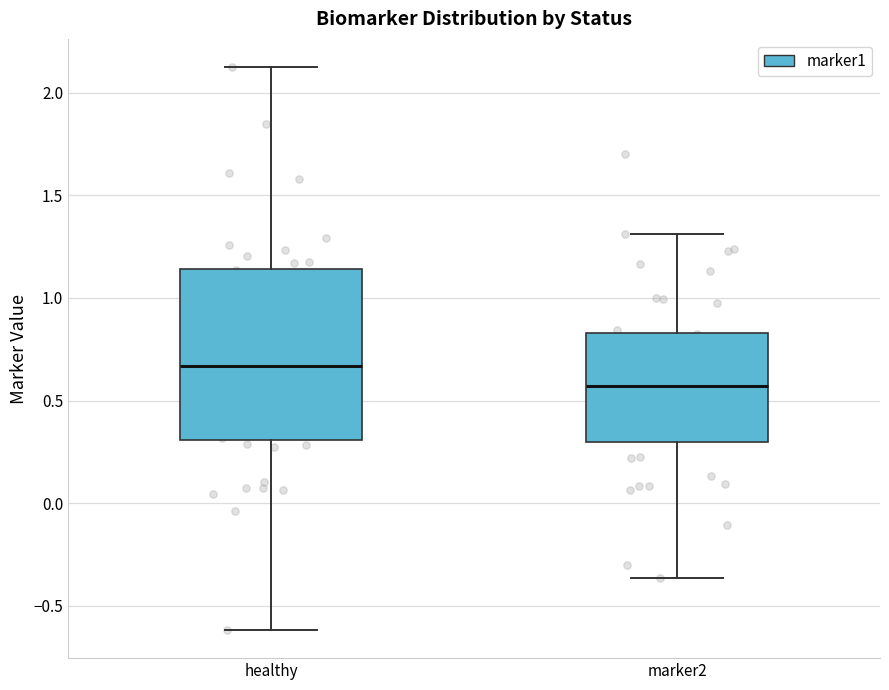

Which box has the lowest median line?

marker2